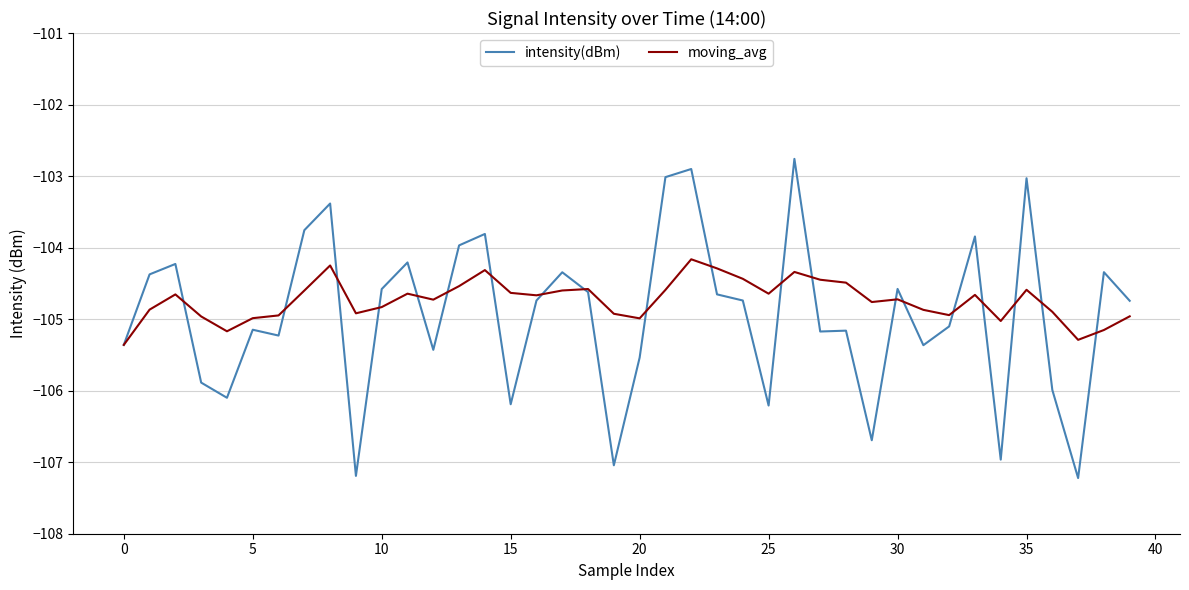

List the series in order of their peak value, highest first.

intensity(dBm), moving_avg